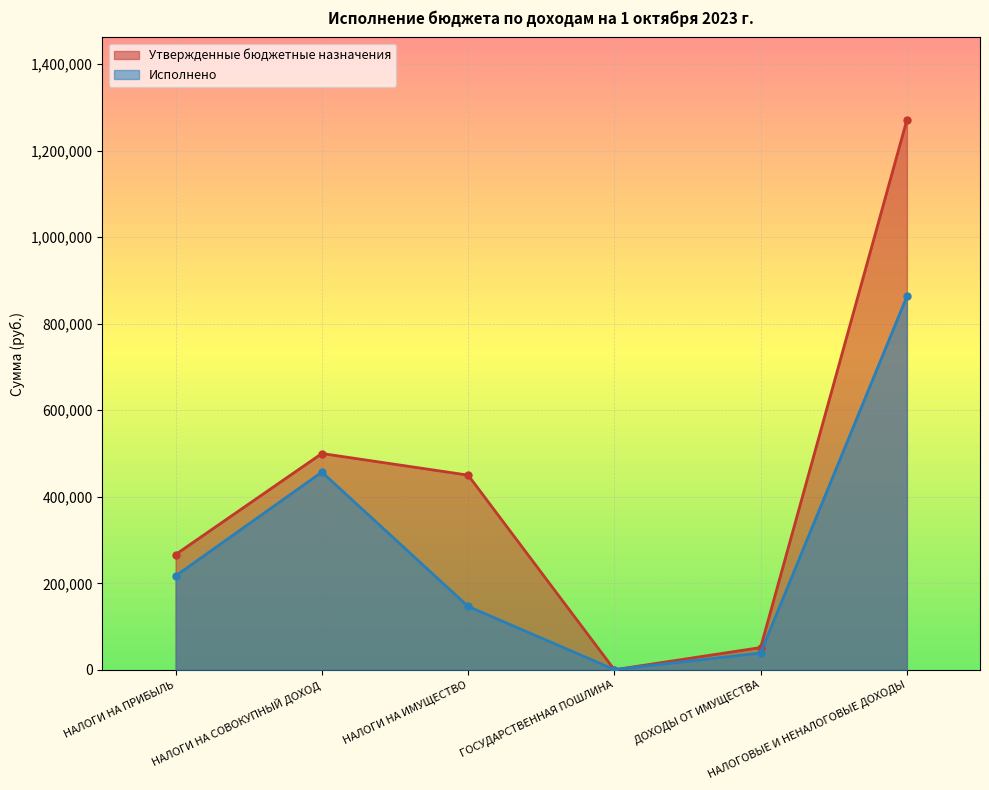

What are all the series names shown in the legend?

Утвержденные бюджетные назначения, Исполнено